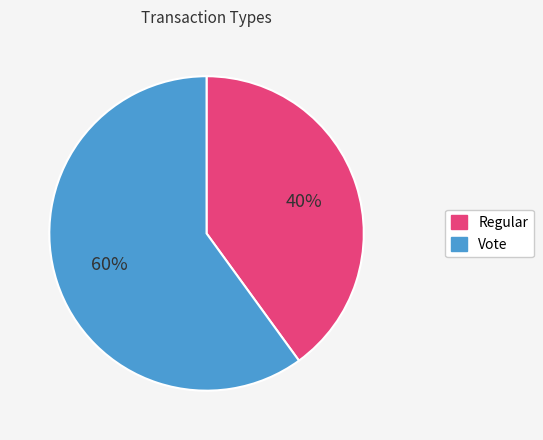

Does Vote represent more than half of the total?

Yes